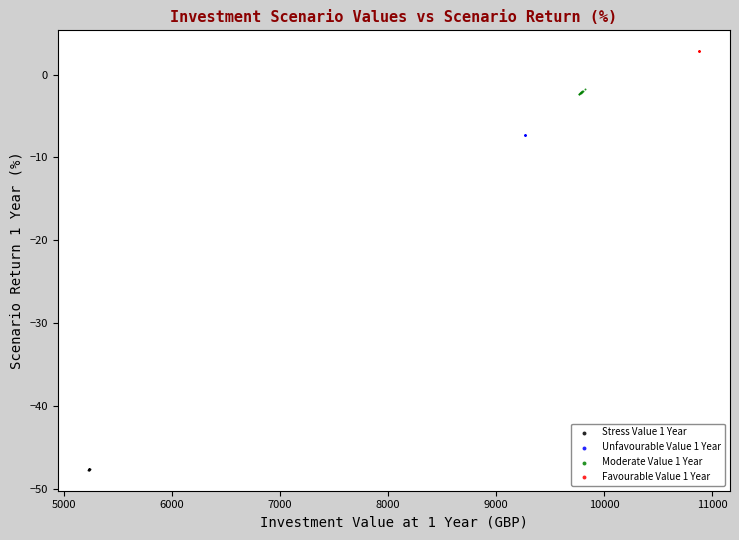

Which series reaches the maximum Y coordinate?

Favourable Value 1 Year